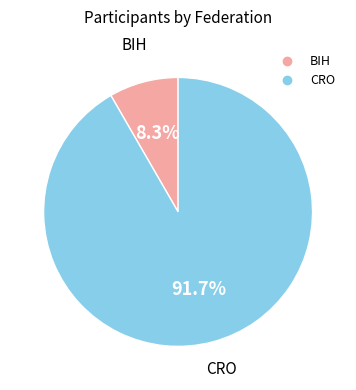

True or false: CRO accounts for 92% of the total.

True